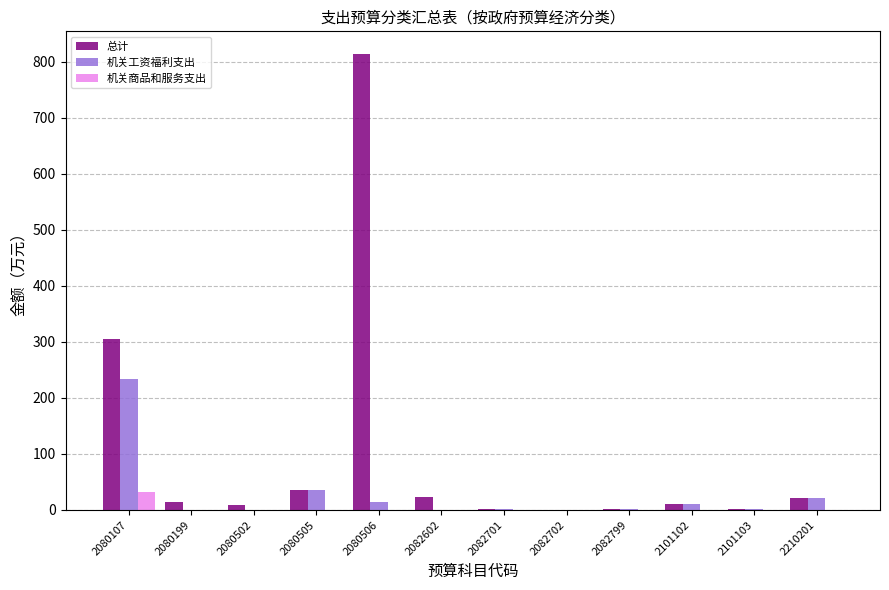

How many data points does each series have?

12